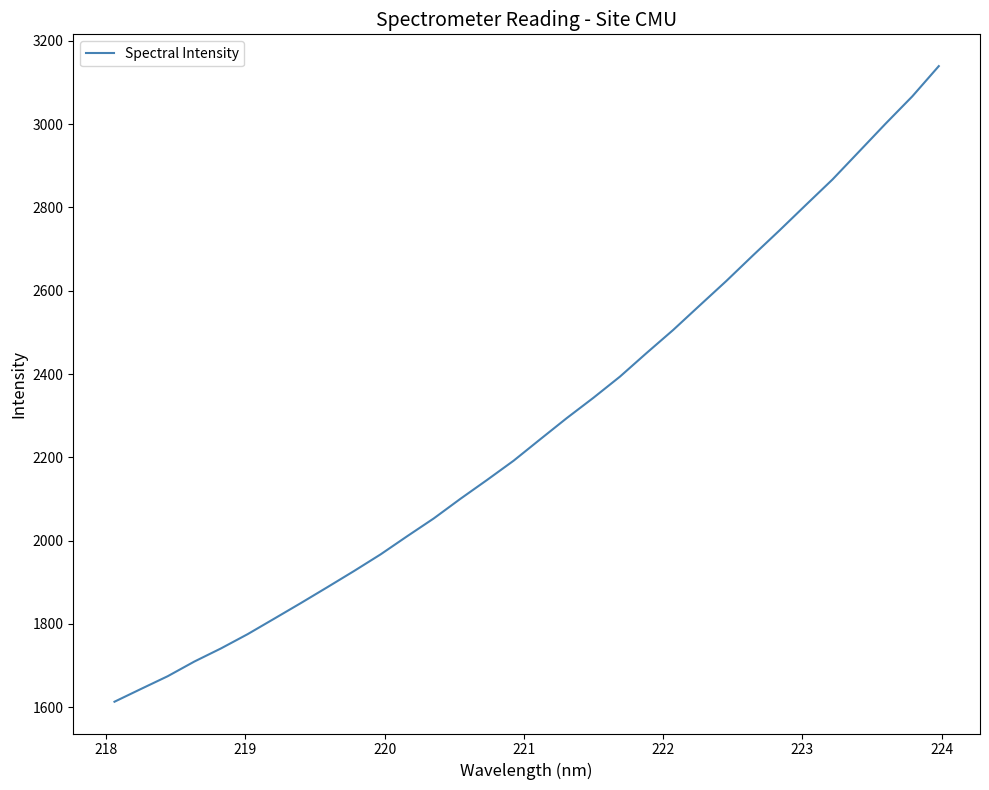

What is the difference between the maximum and second lowest values?

1495.1